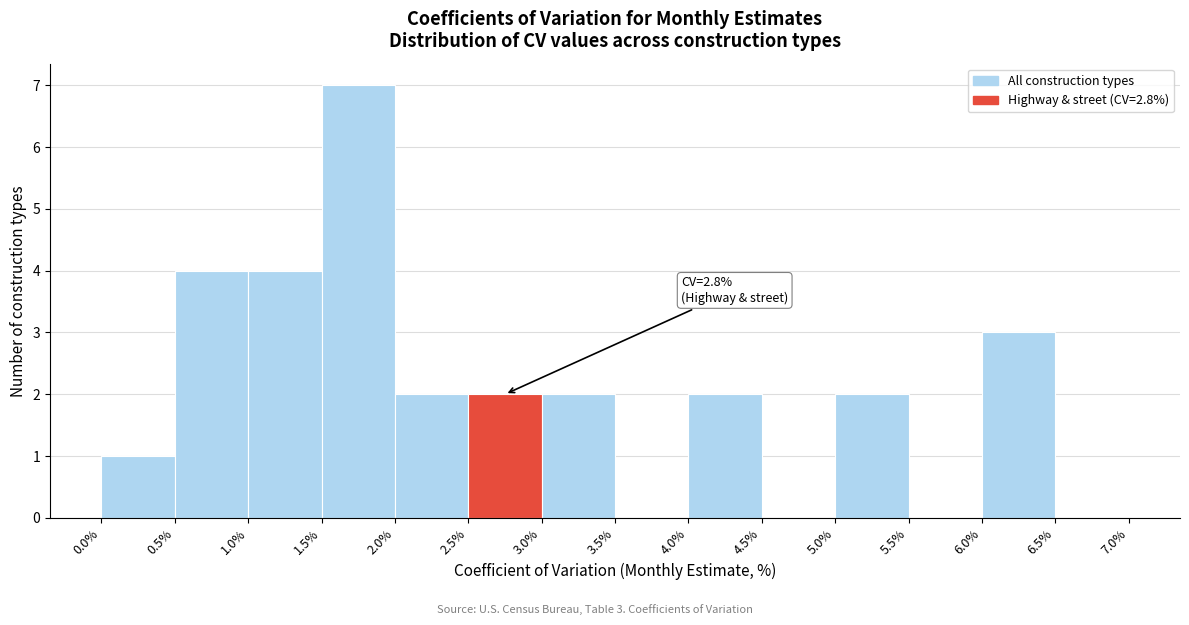

Which range on the x-axis has the tallest bar?

1.5% to 2.0%